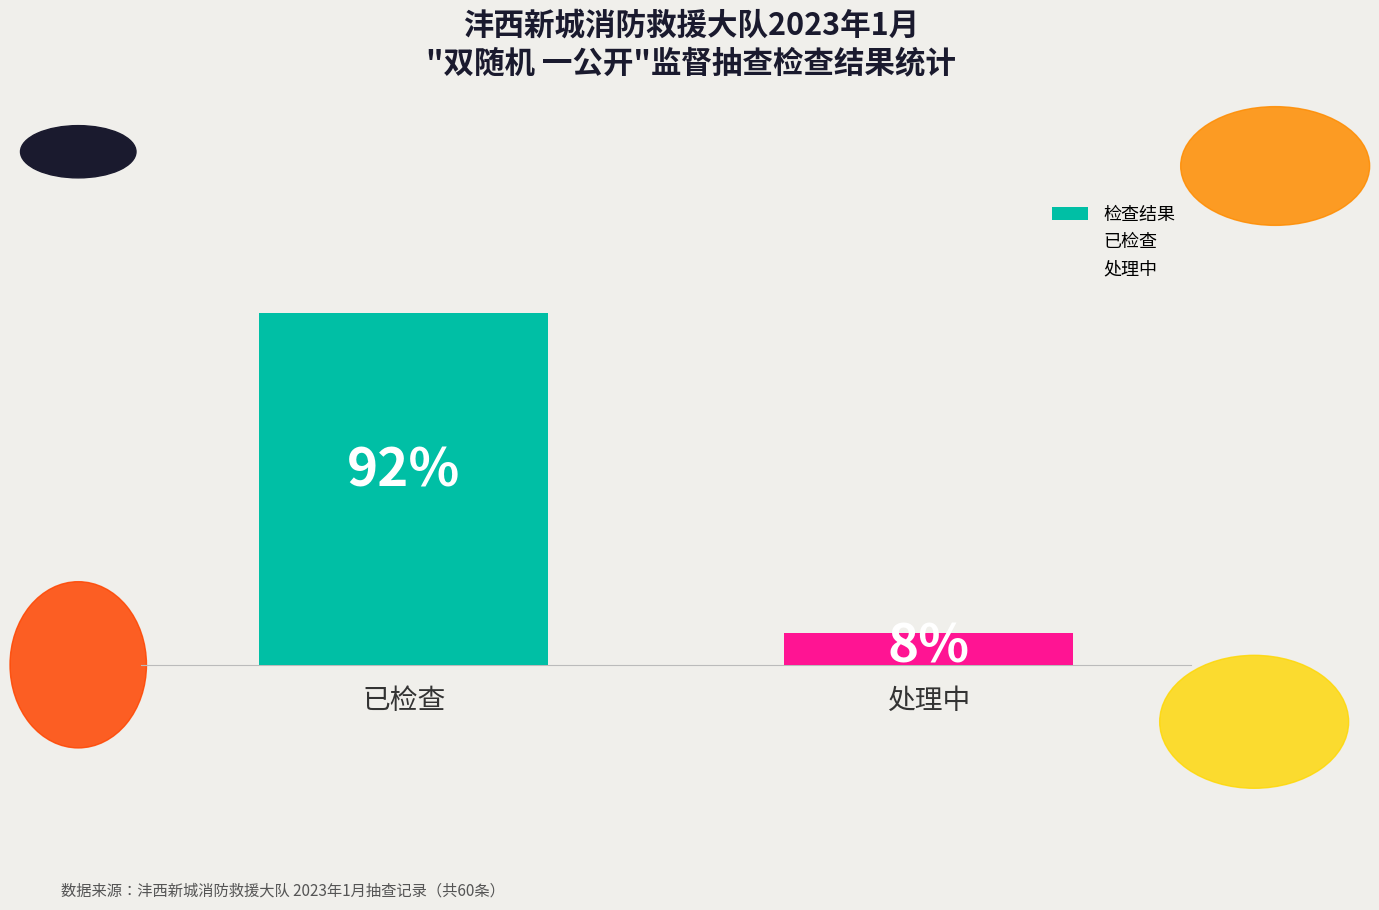

What is the difference between the maximum and minimum values?

50